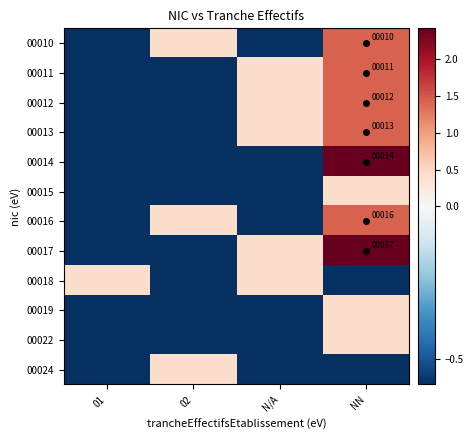

What is the maximum value shown in the chart?

2.4